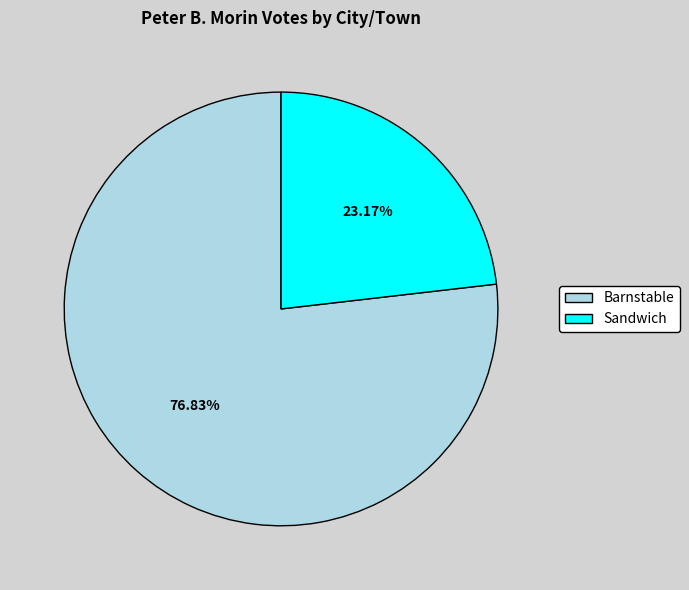

Is it true that Sandwich is 30% of the pie?

False